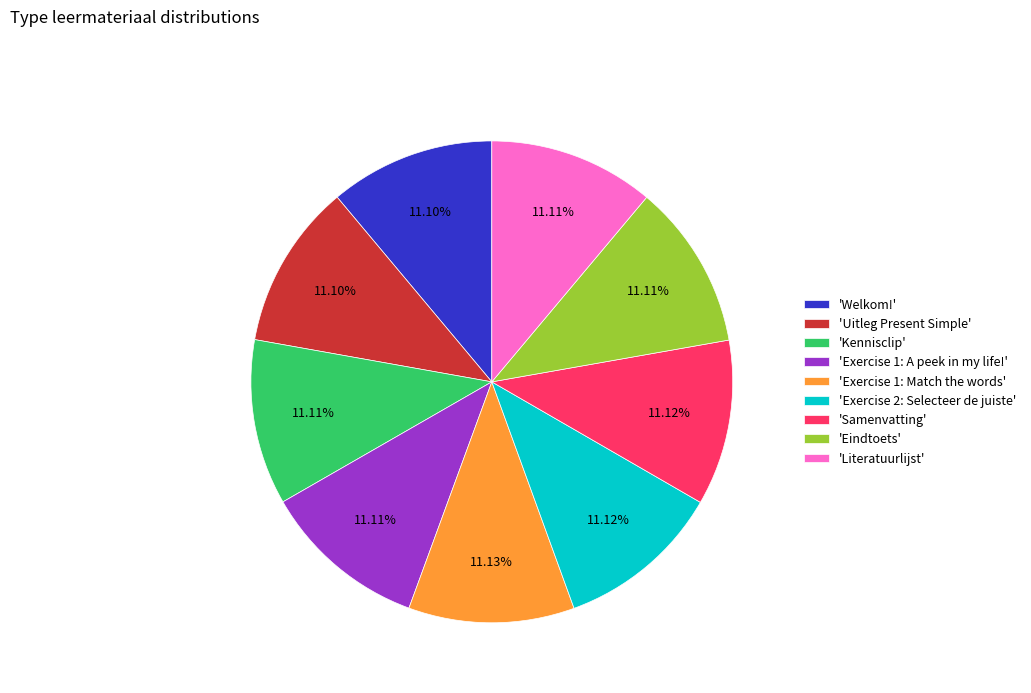

How many segments does this pie chart have?

9